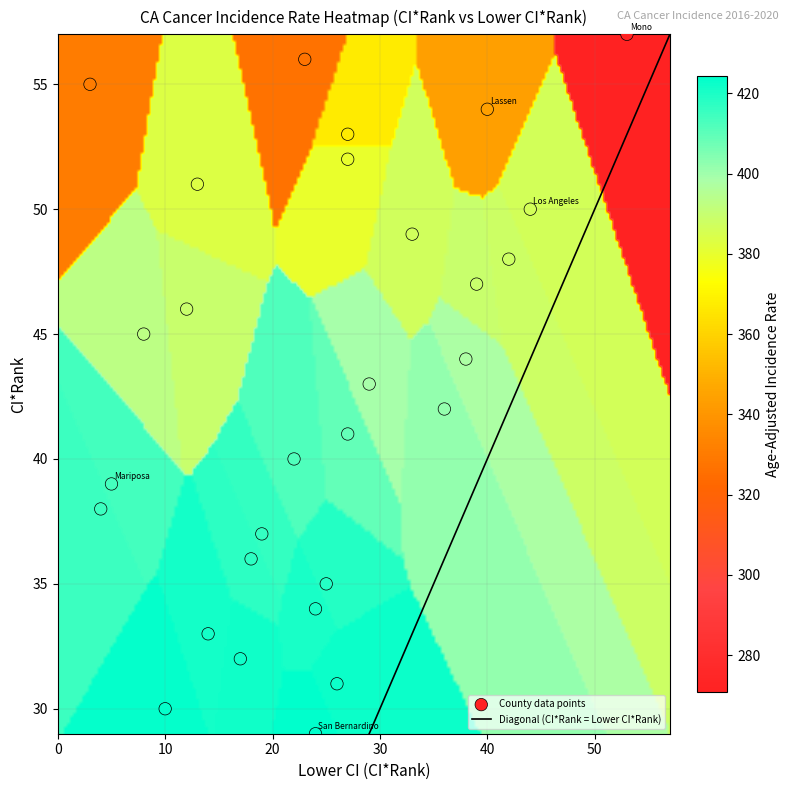

What is the minimum value shown in the chart?

3.0